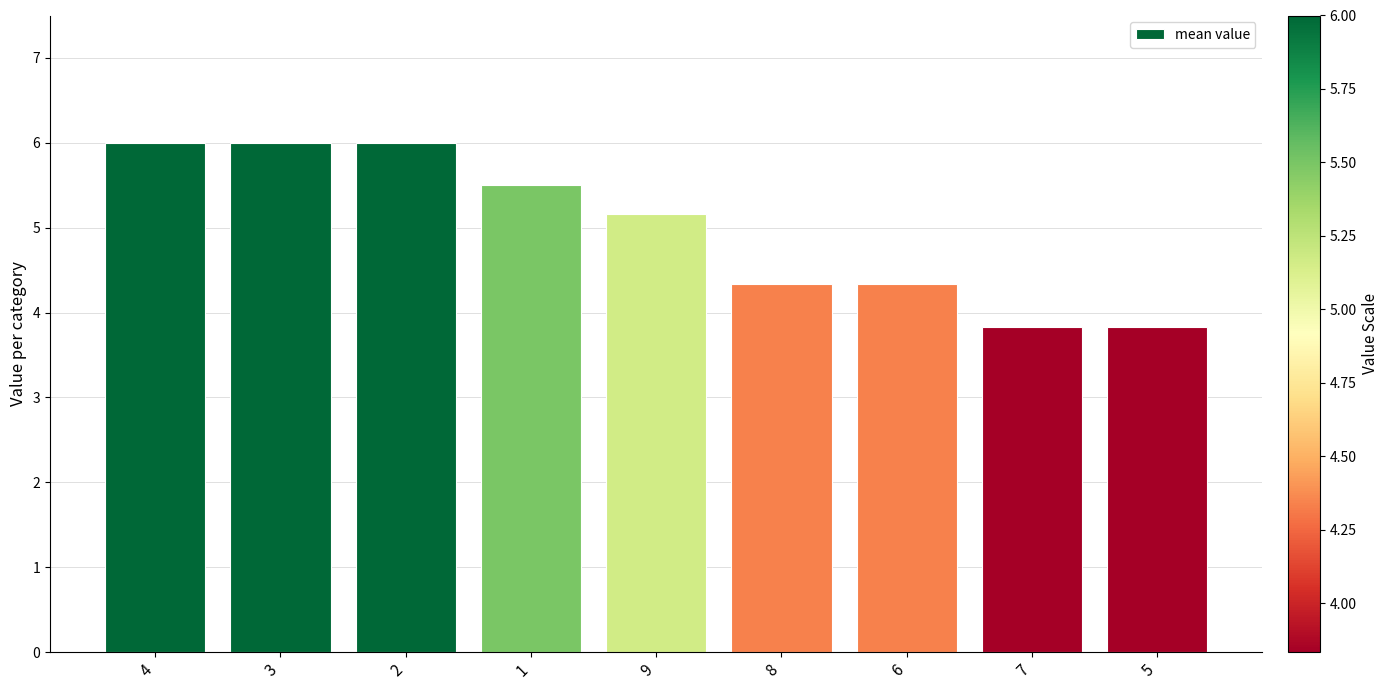

Reading left to right, what are all the values shown in this chart?

6.0	6.0	6.0	5.5	5.2	4.3	4.3	3.8	3.8